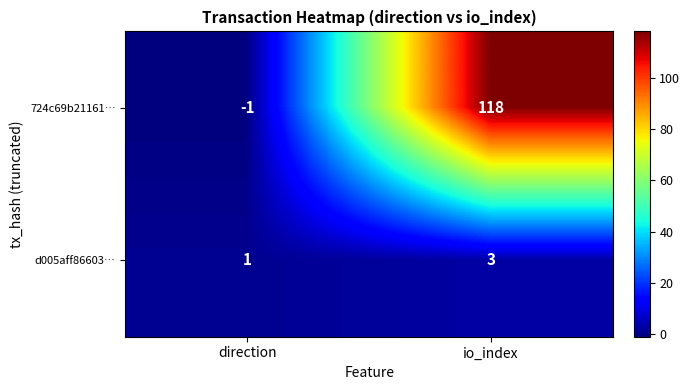

True or false: 724c69b21161… has a value of 183 at io_index.

False